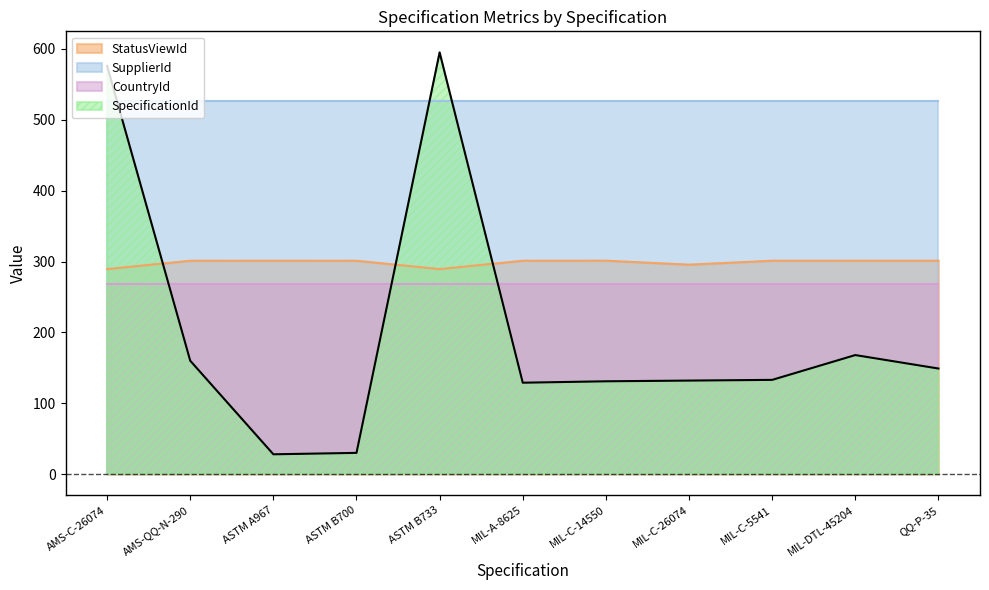

At which category is the sum across all series the highest?

ASTM B733